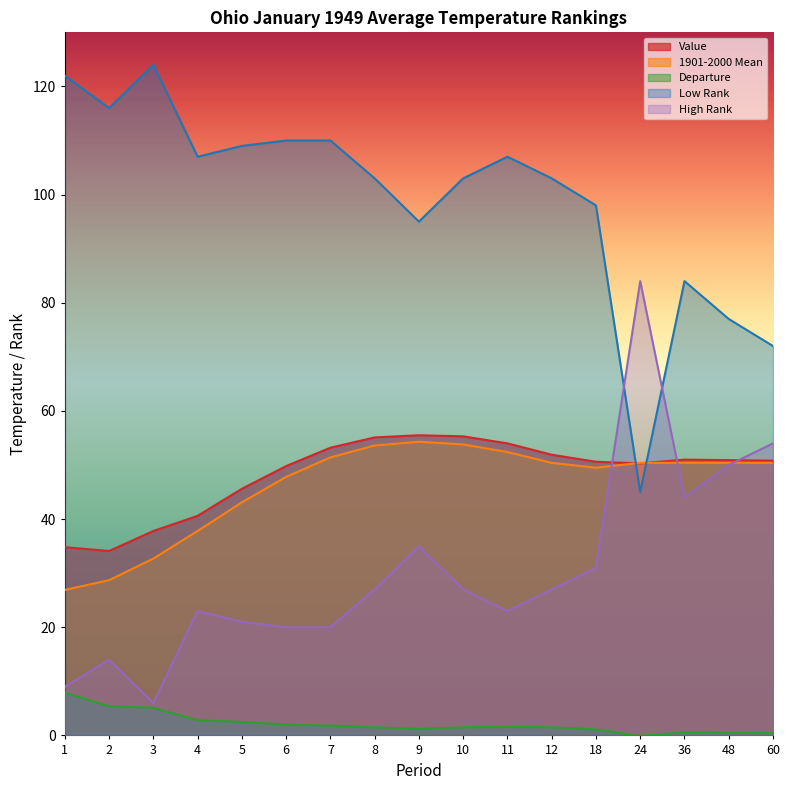

Where is the first local minimum for Value?

2